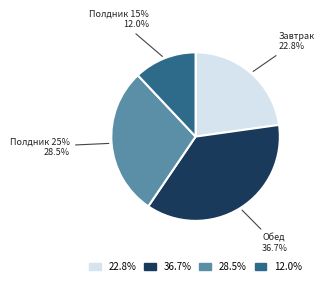

Is there a majority slice in this chart?

No